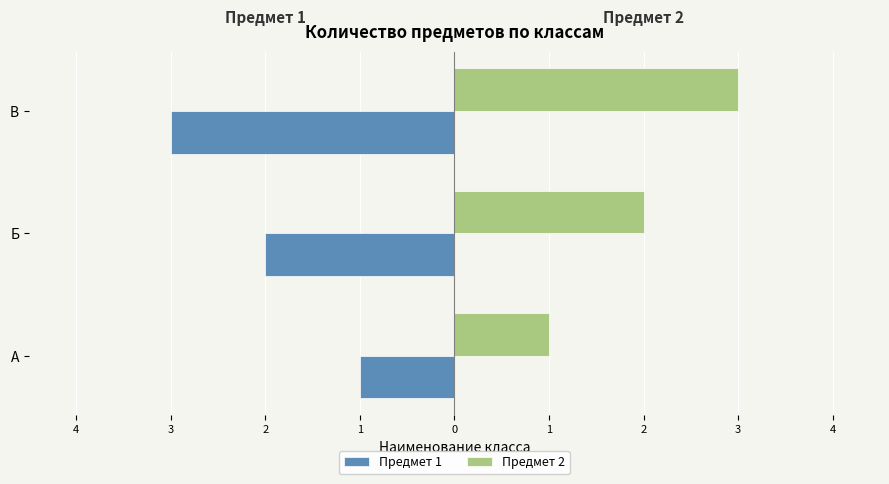

List the series in order of their overall mean, lowest first.

Предмет 1, Предмет 2